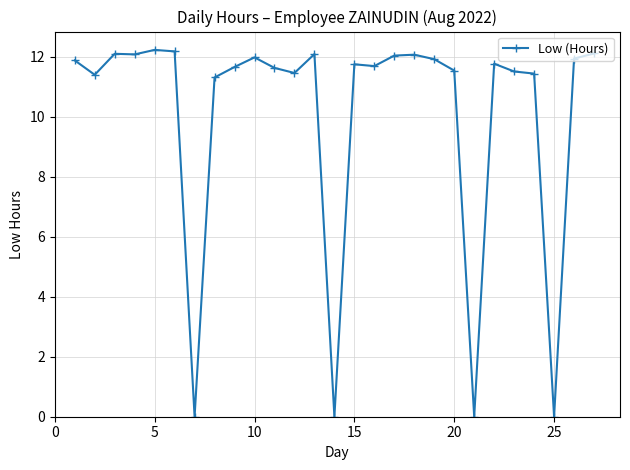

How many data points are above 11?

23